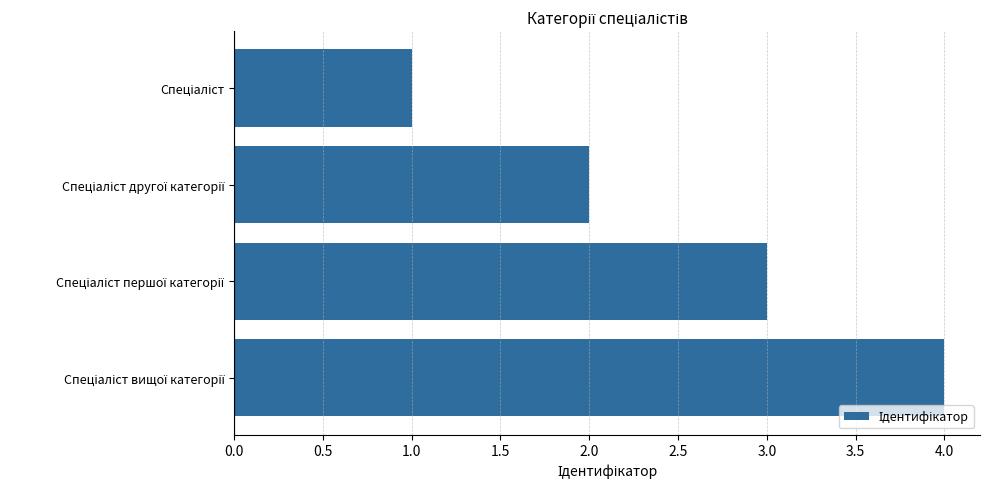

Count the values in the range 2 to 4.

3